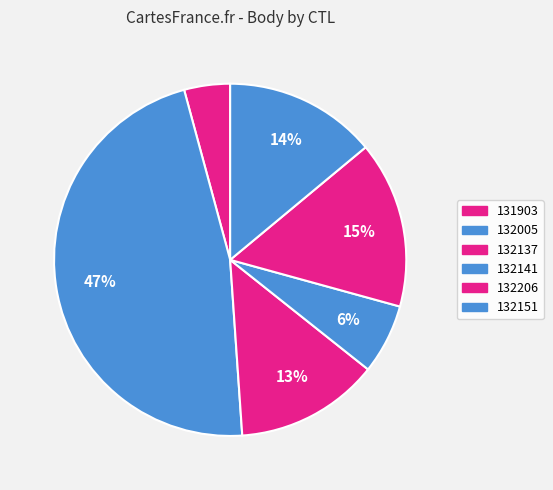

The 132151 slice represents 26% of the pie. True or false?

False